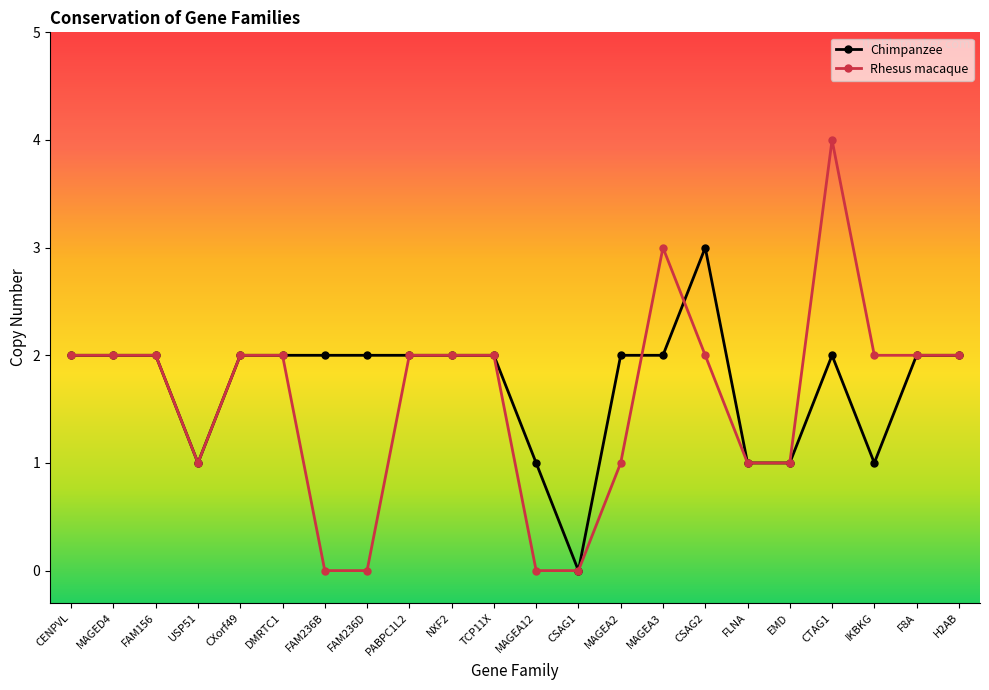

How many data points does each series have?

22